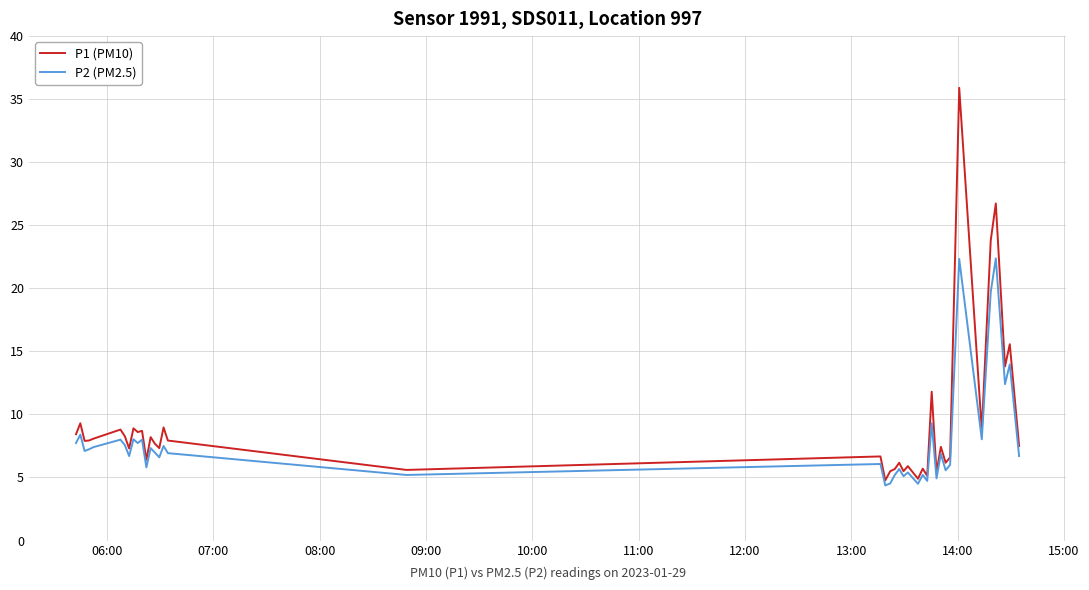

What is the smallest value displayed?

4.4